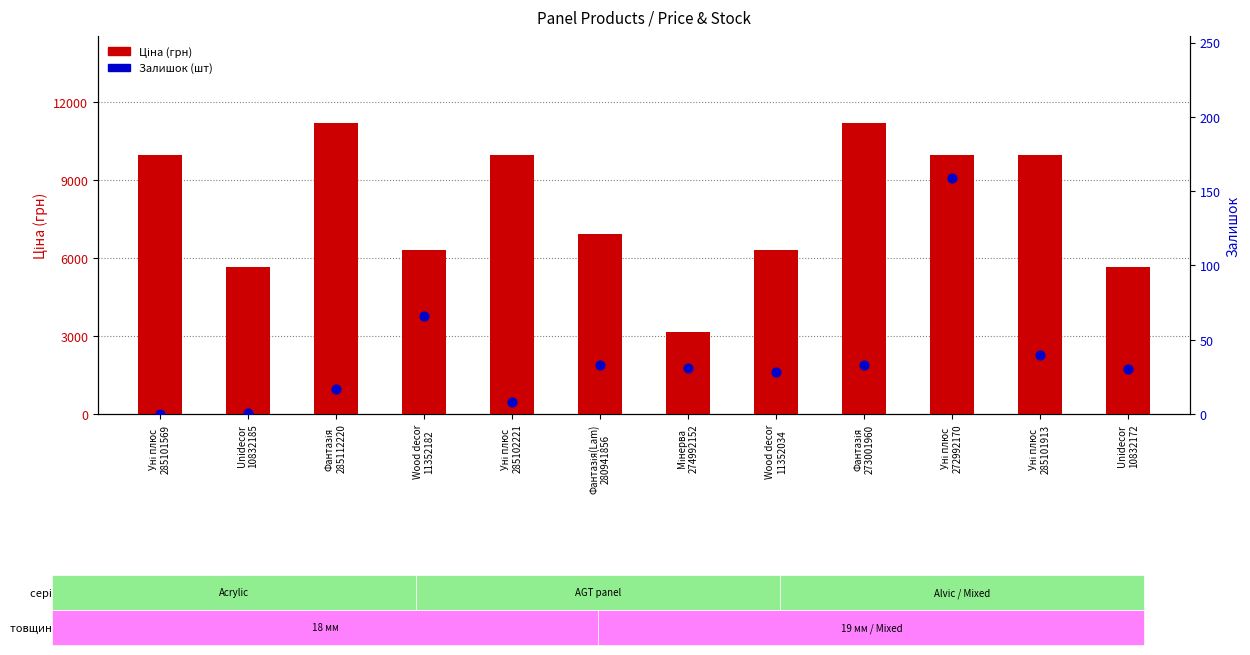

At how many categories does at least one series exceed 8317?

6